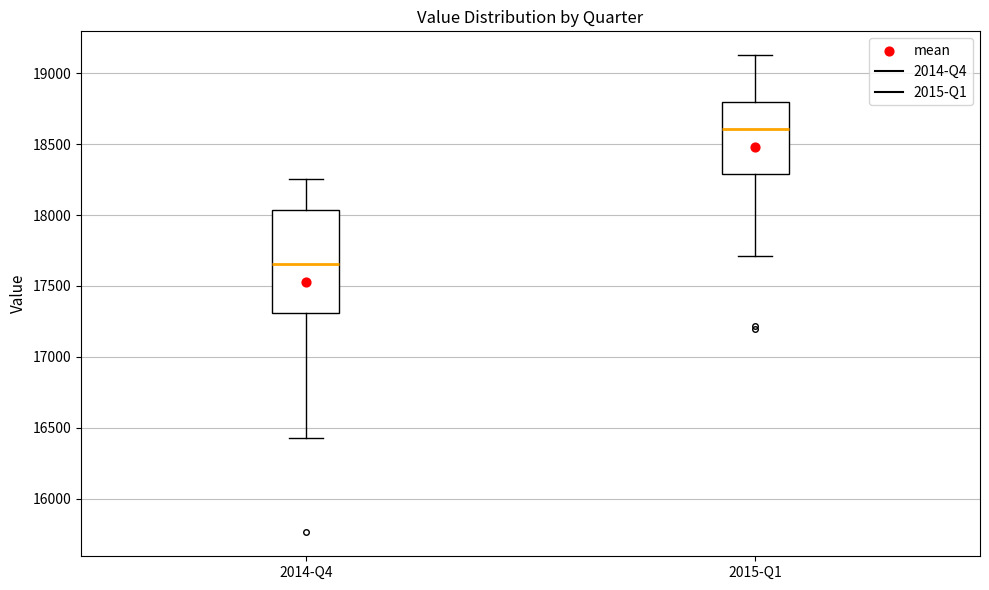

Comparing the boxes themselves (not the whiskers), which one is the tallest?

2014-Q4